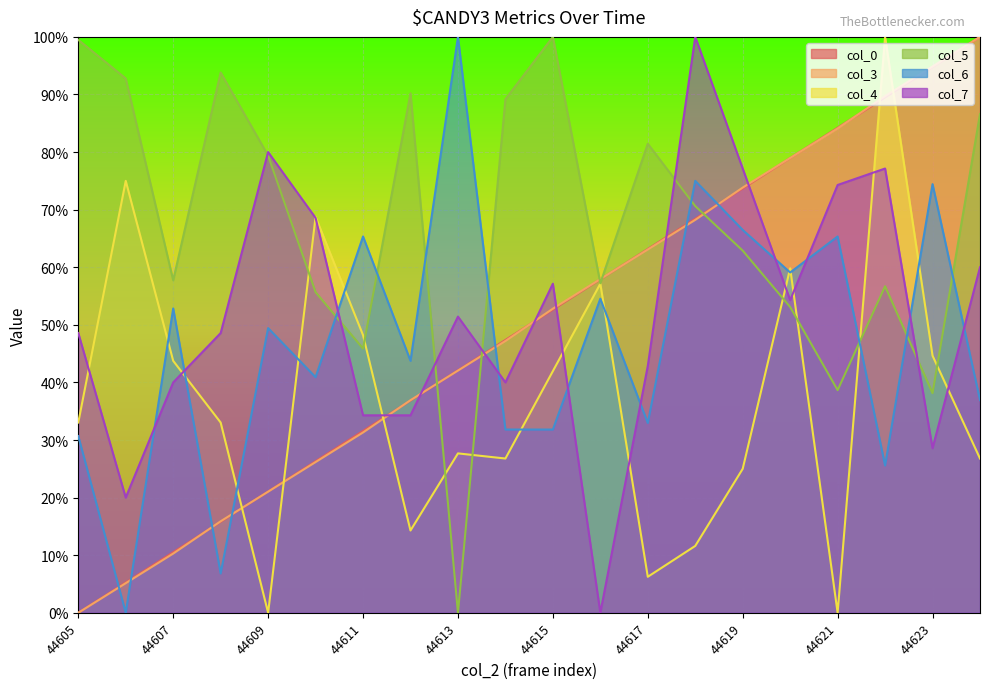

What is the sum of the col_3 values at 44622 and 44609?

110.7